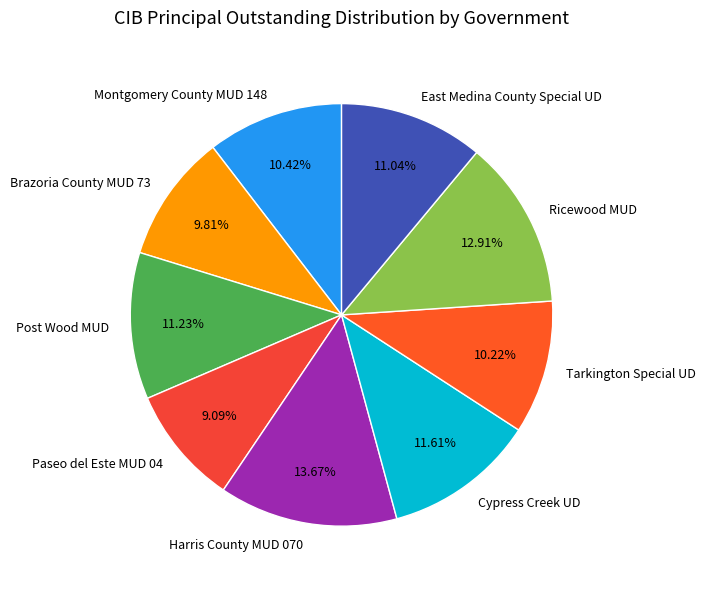

To the nearest percent, what portion does Tarkington Special UD represent?

10%